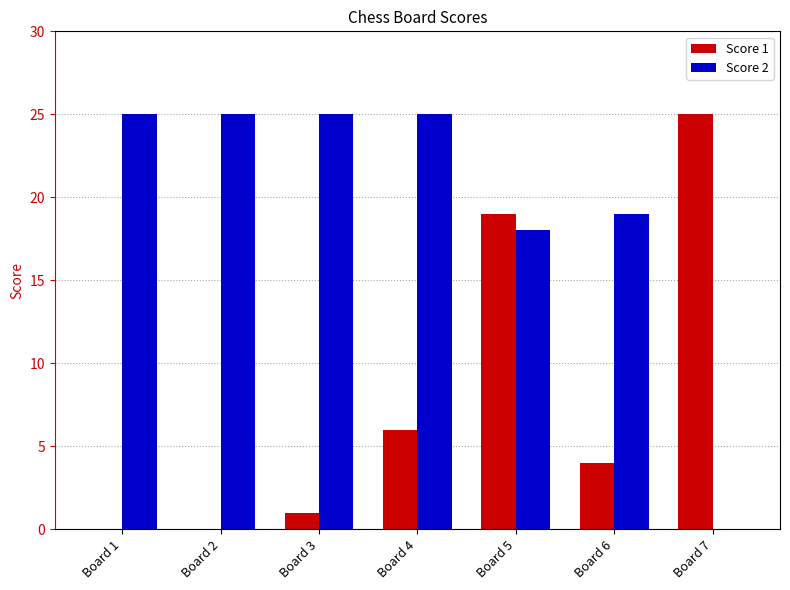

Reading left to right, what are all the values shown in this chart?

Score 1: 0	0	1	6	19	4	25
Score 2: 25	25	25	25	18	19	0